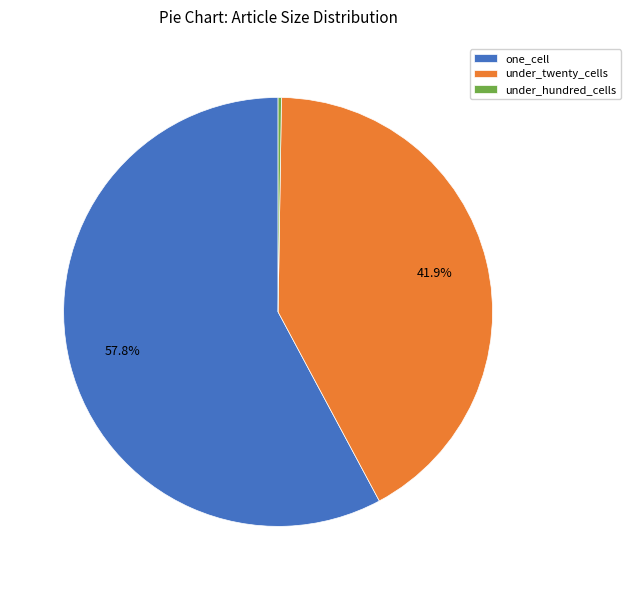

Between under_twenty_cells and one_cell, which is larger?

one_cell